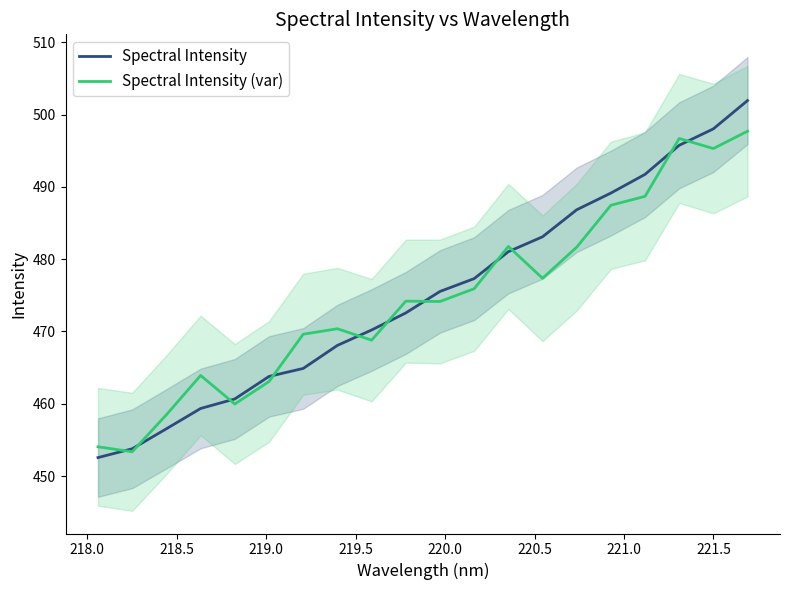

What is the lowest value of the Spectral Intensity (var) series?

453.4